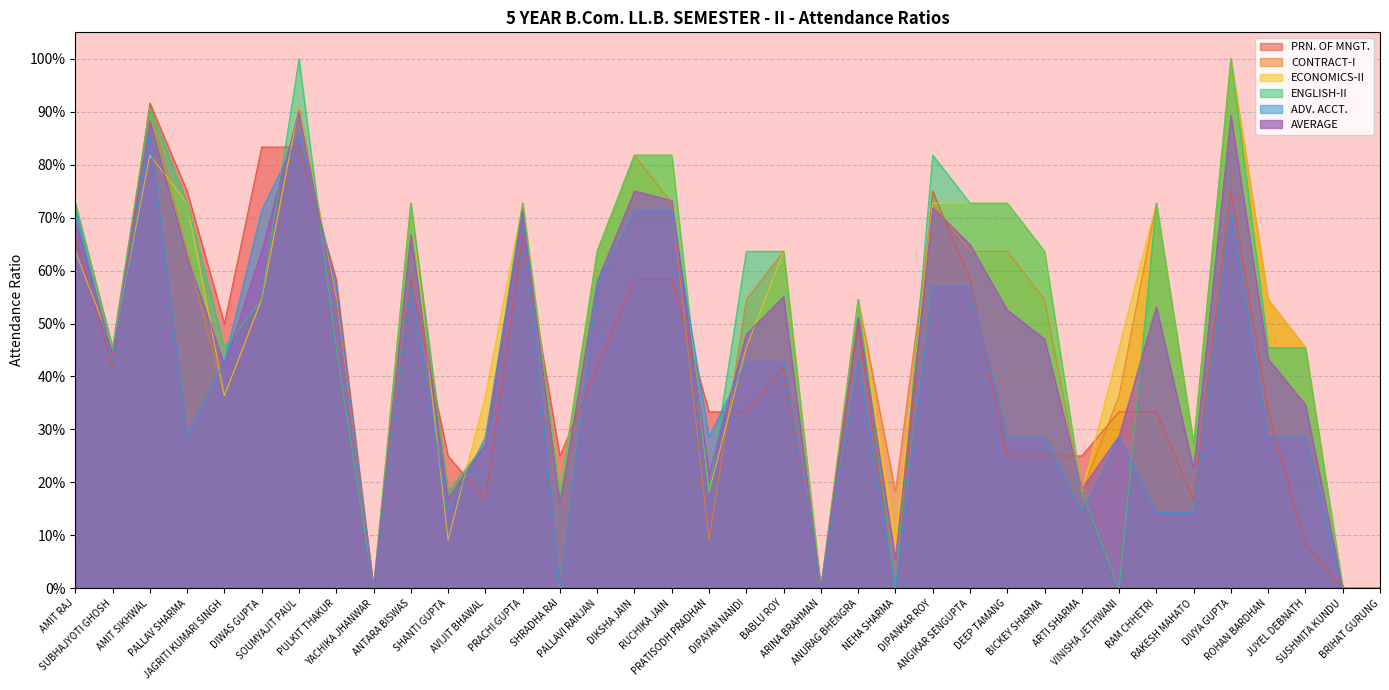

True or false: ENGLISH-II has a value of 0.2 at ARTI SHARMA.

True